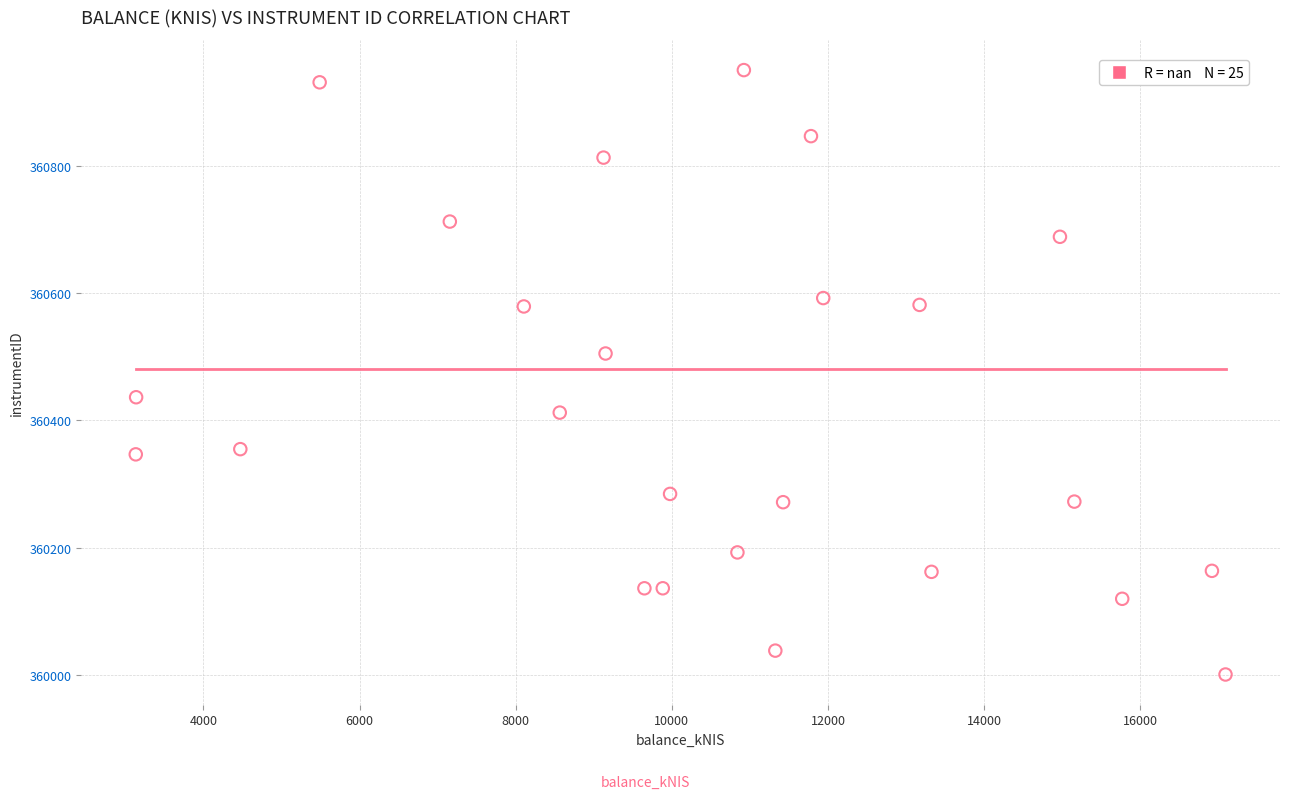

What is the range of X values (max minus min)?

13955.4